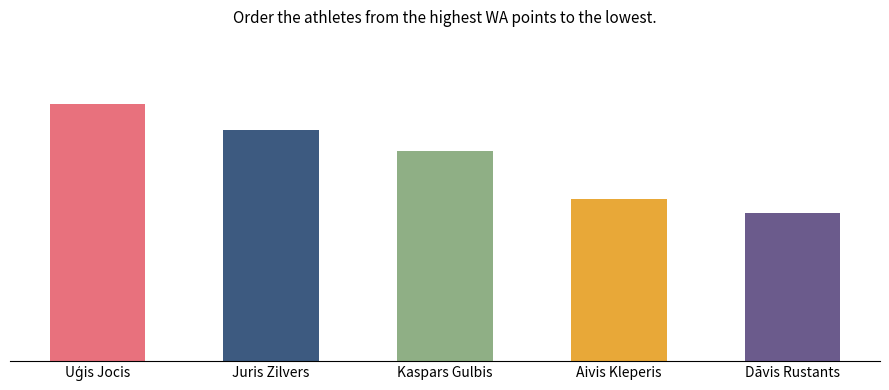

Does the chart contain any negative values?

No